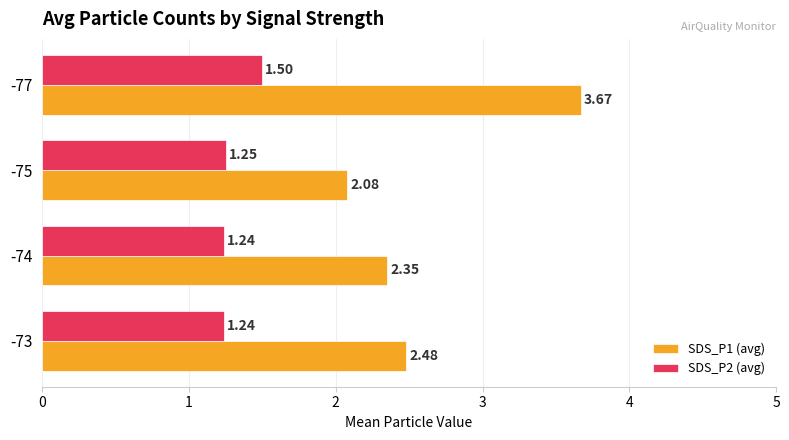

Which label corresponds to the largest value in the chart?

-77